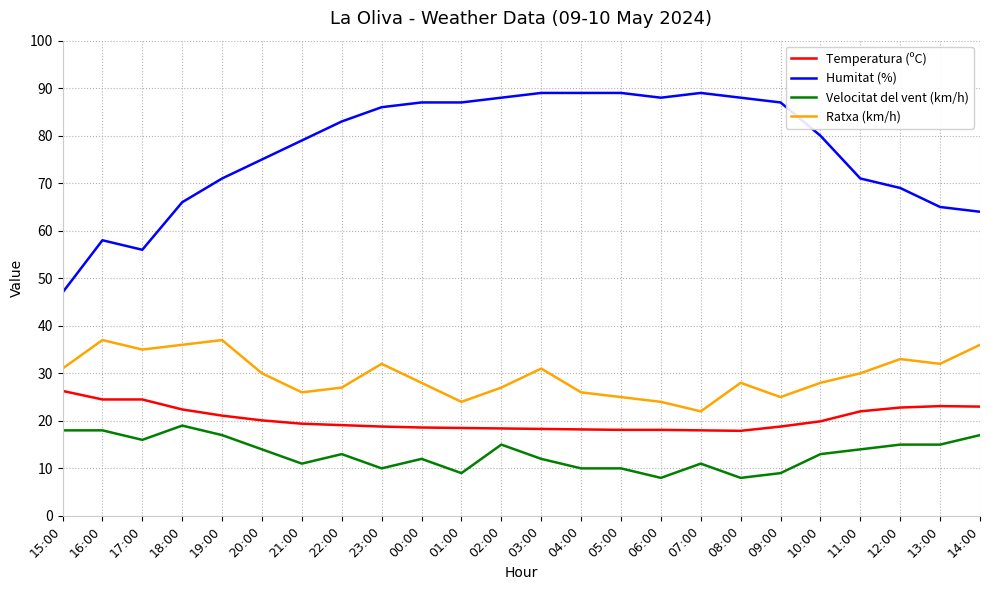

How many categories are shown in the chart?

24